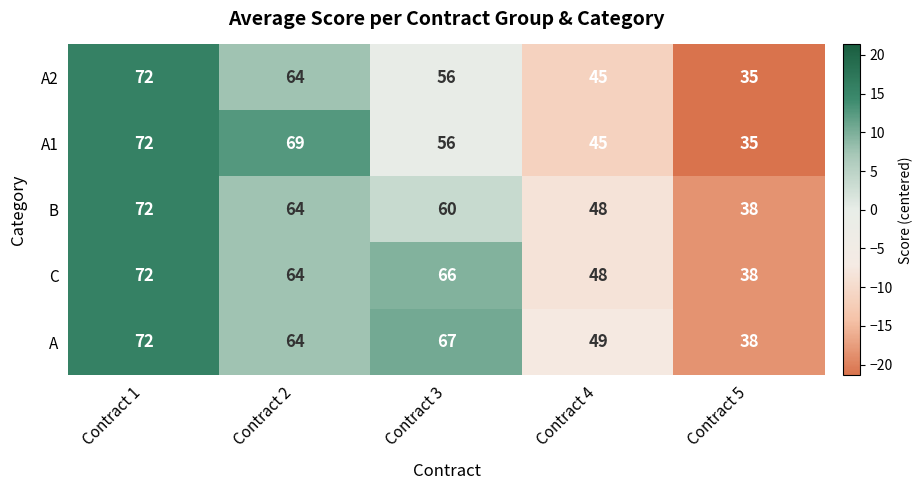

How many distinct data groups are displayed?

5